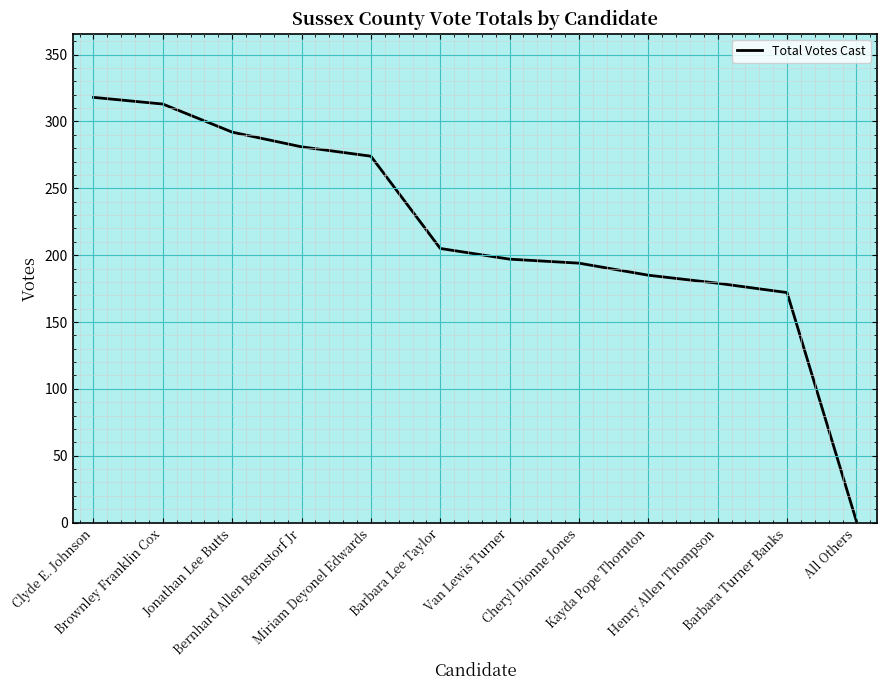

Where does the data first go above 205?

Clyde E. Johnson